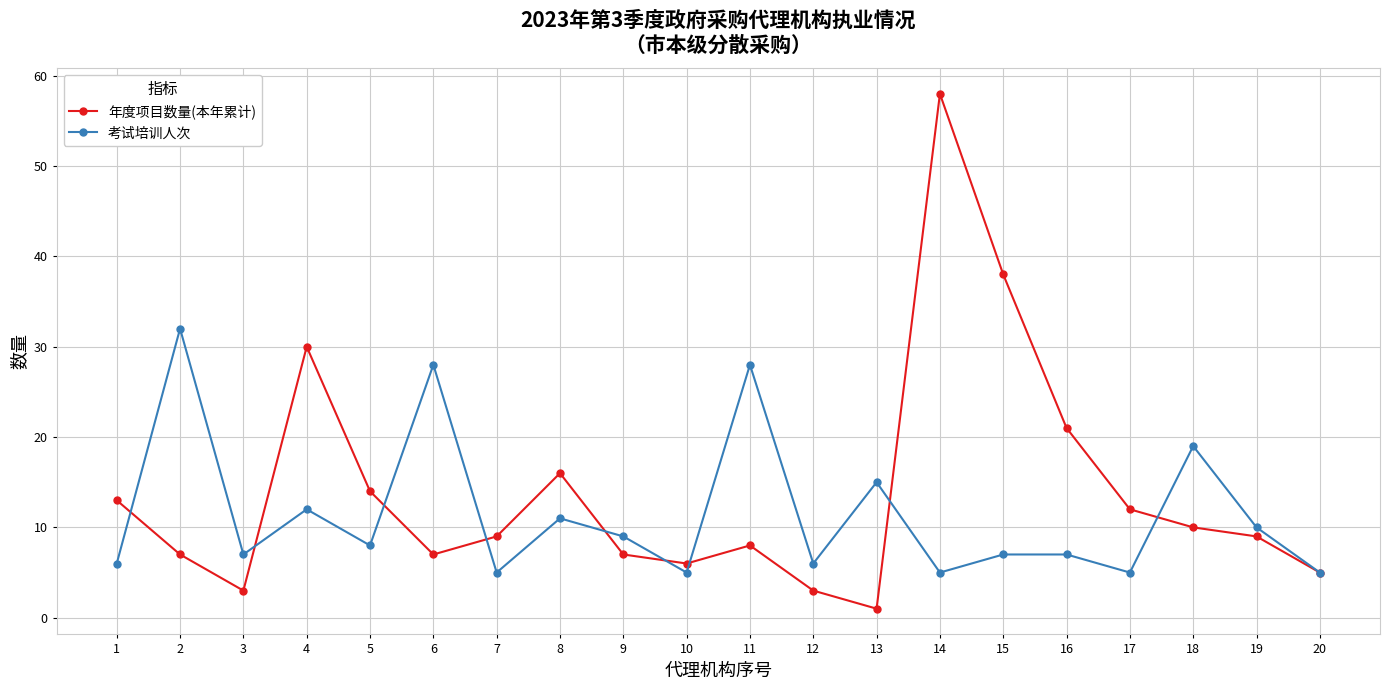

At which category does 年度项目数量(本年累计) reach its first local peak?

4